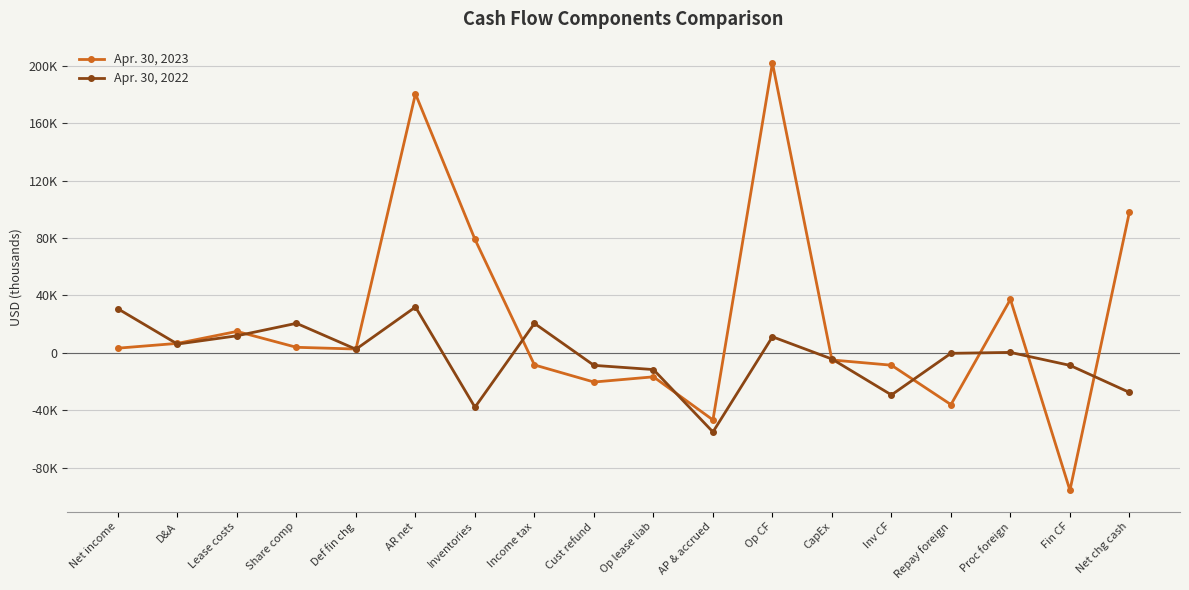

At which label is Apr. 30, 2023 closest to 53039?

Proc foreign